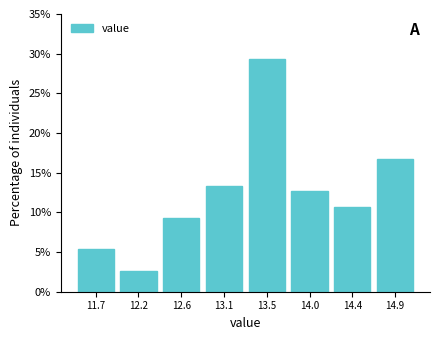

Reading left to right, extract all data points from this chart.

11.7=5.3	12.2=2.7	12.6=9.3	13.1=13.3	13.5=29.3	14.0=12.7	14.4=10.7	14.9=16.7